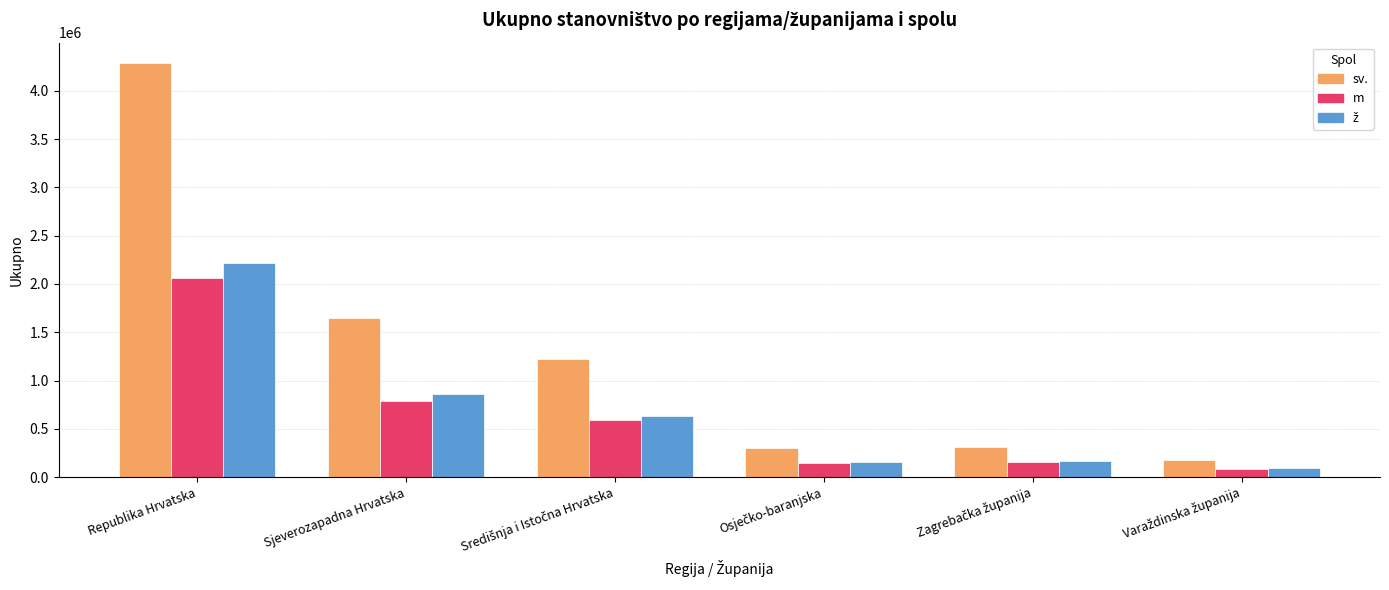

At which label does m reach its peak?

Republika Hrvatska